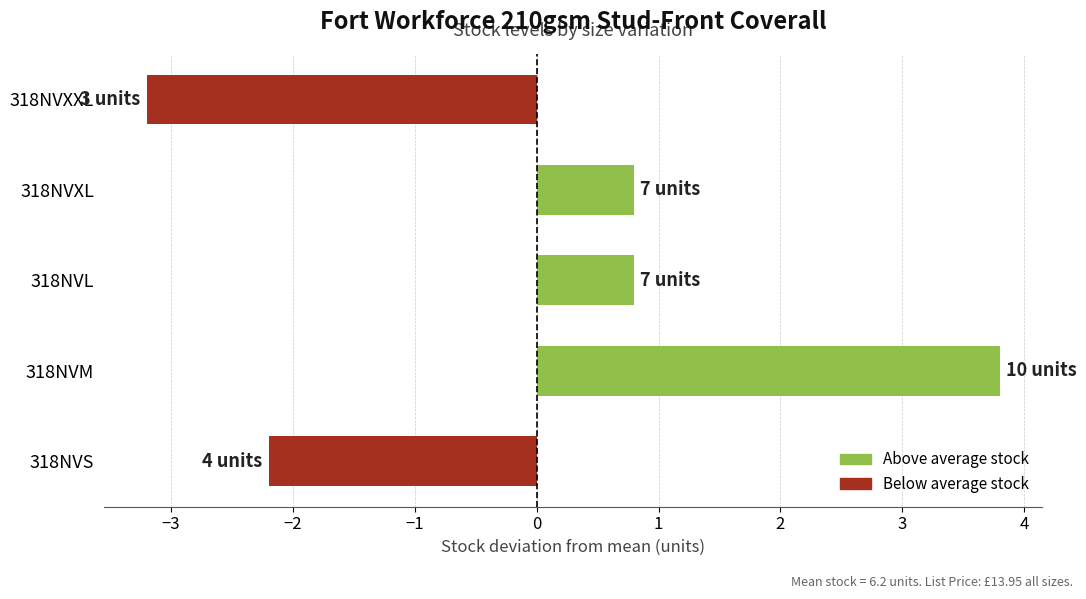

The chart shows a value of 0.8 at 318NVXL. True or false?

True